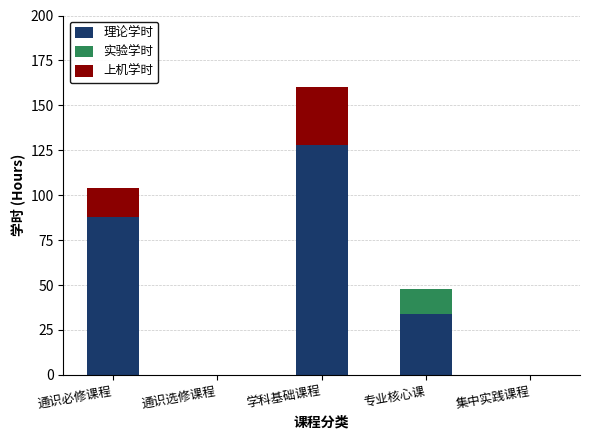

What is the highest value of the 理论学时 series?

128